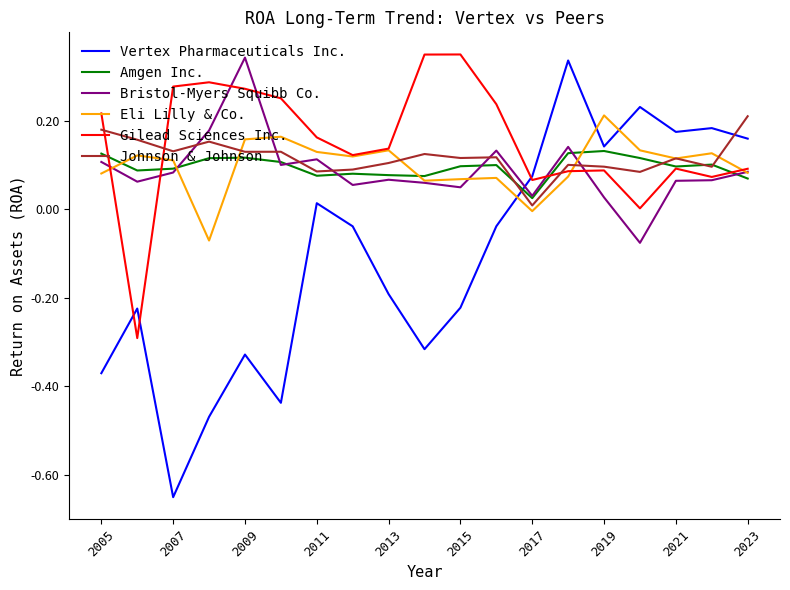

After their last crossing, which series has the higher values: Eli Lilly & Co. or Vertex Pharmaceuticals Inc.?

Vertex Pharmaceuticals Inc.